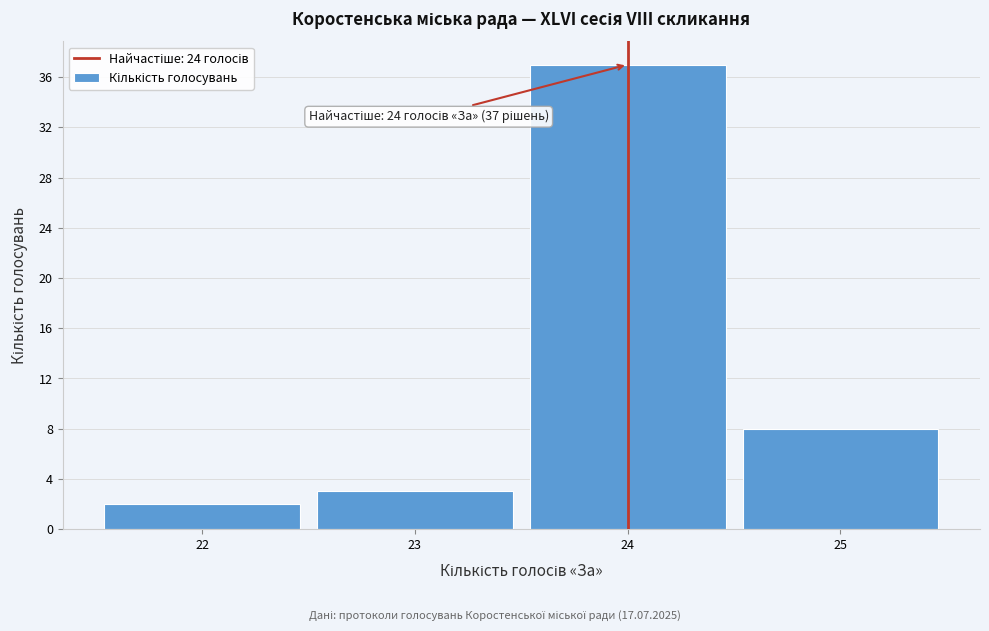

Which range on the x-axis has the tallest bar?

23.5 to 24.5